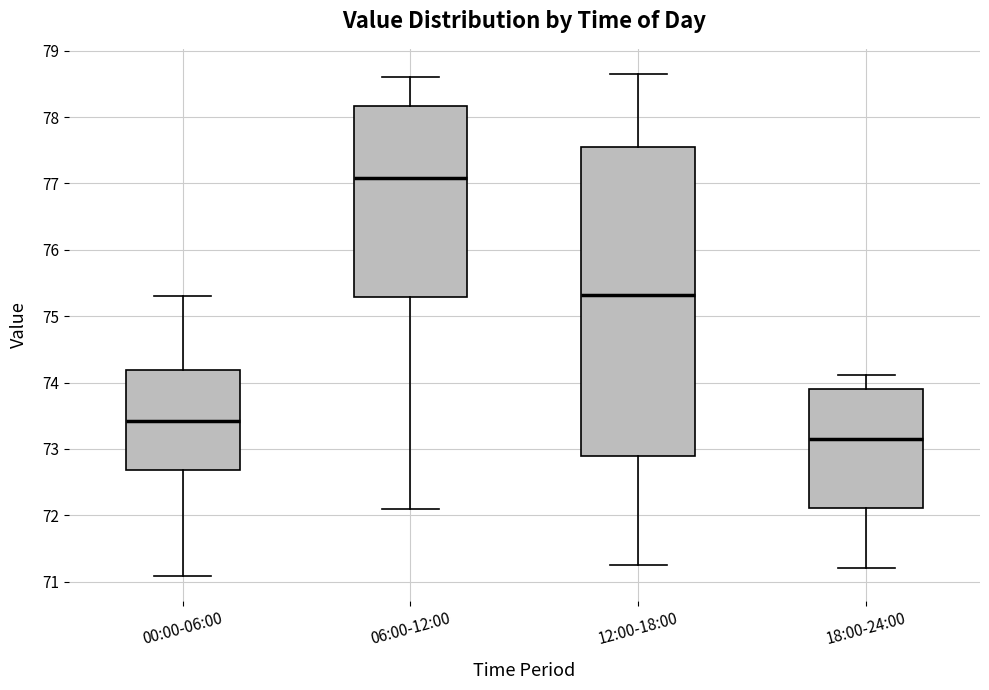

Reading left to right, read every box against the y-axis: the position of its median line, the range the box covers, and the ends of its whiskers. The values are not printed on the chart, so give them approximately, as read against the axis.

00:00-06:00: median 73.4, box 72.7 to 74.2, whiskers 71.1 to 75.3
06:00-12:00: median 77.1, box 75.3 to 78.2, whiskers 72.1 to 78.6
12:00-18:00: median 75.3, box 72.9 to 77.6, whiskers 71.3 to 78.7
18:00-24:00: median 73.2, box 72.1 to 73.9, whiskers 71.2 to 74.1